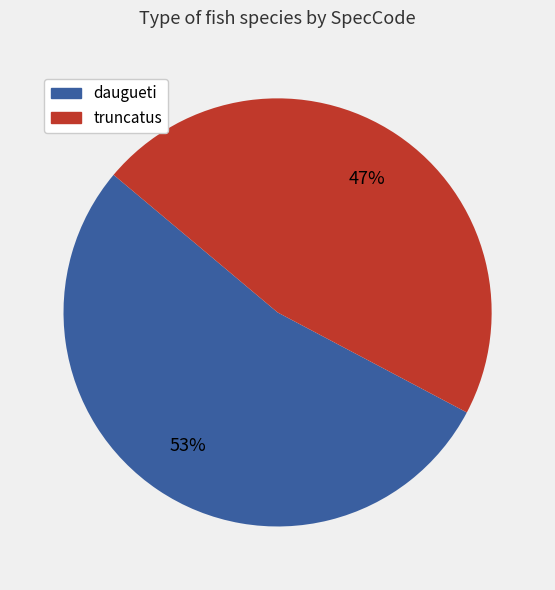

Do truncatus and daugueti together represent more than half of the pie?

Yes